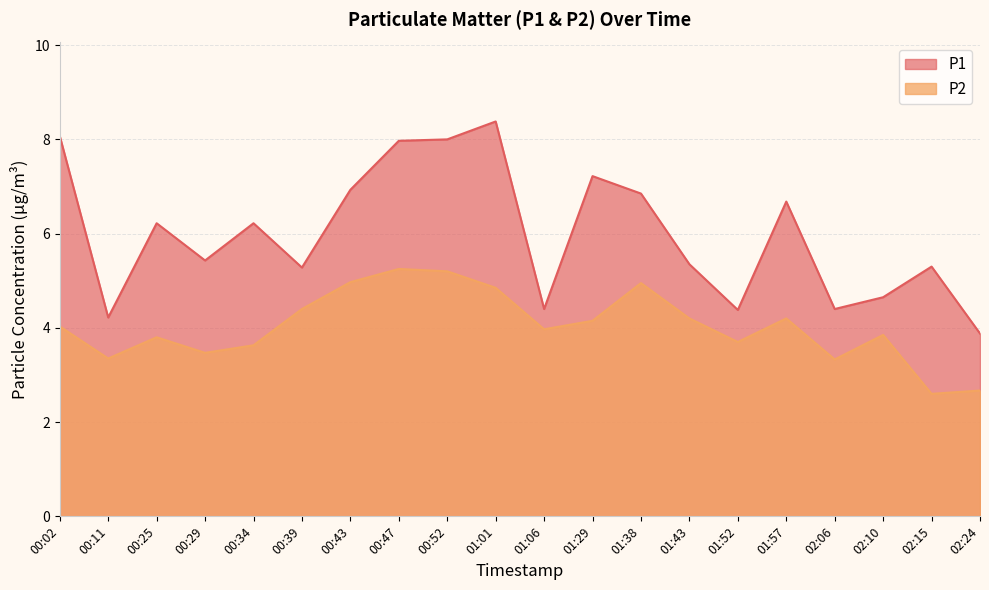

Which series changed the most between 00:39 and 00:52?

P1